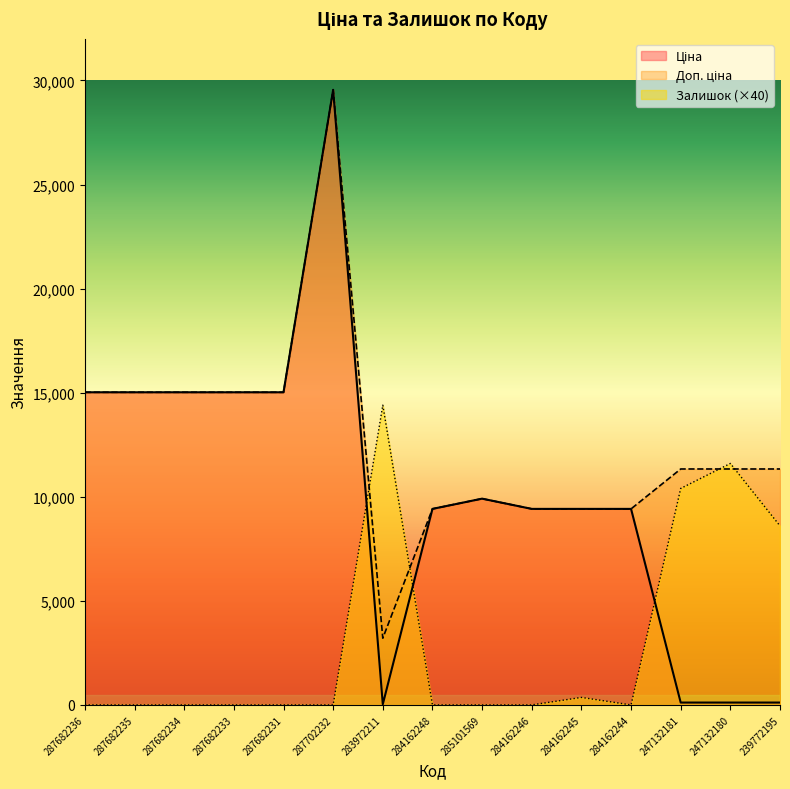

Does the chart display data point markers on the line(s)?

No